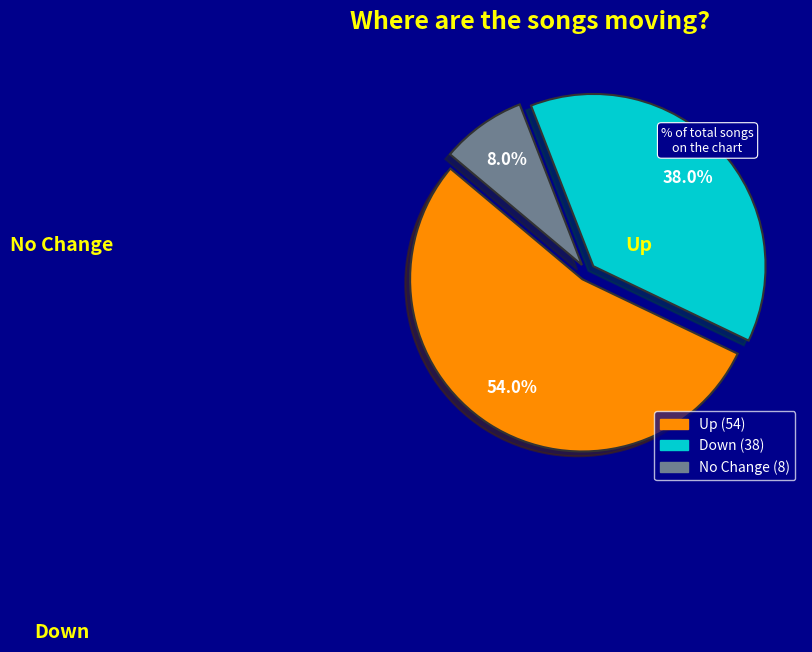

To the nearest percent, what is the difference between the largest and smallest slice percentages?

46%